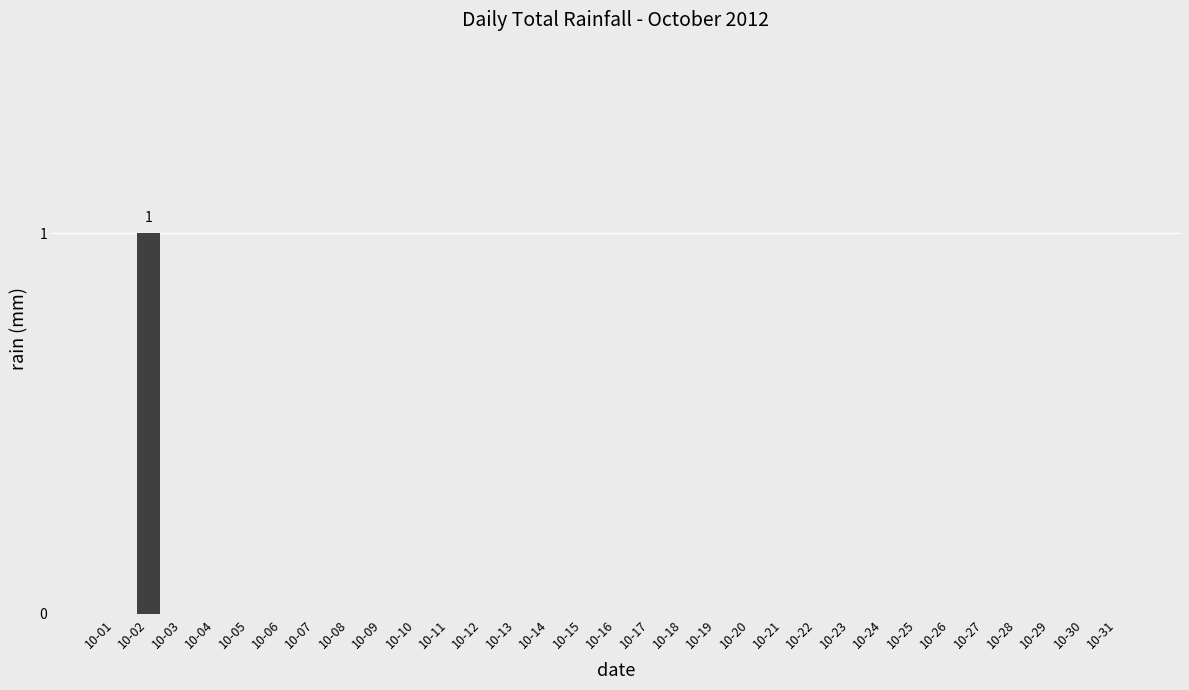

Reading left to right, list all the values displayed in this chart.

10-01=0	10-02=1	10-03=0	10-04=0	10-05=0	10-06=0	10-07=0	10-08=0	10-09=0	10-10=0	10-11=0	10-12=0	10-13=0	10-14=0	10-15=0	10-16=0	10-17=0	10-18=0	10-19=0	10-20=0	10-21=0	10-22=0	10-23=0	10-24=0	10-25=0	10-26=0	10-27=0	10-28=0	10-29=0	10-30=0	10-31=0